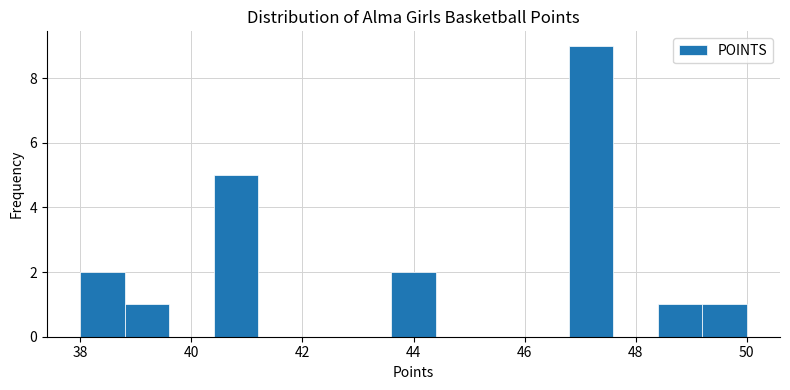

Reading left to right, list every bar in this chart as the range it spans on the x-axis followed by its height. The values are not printed on the chart, so give them approximately, as read against the axis.

38.0 to 38.8: 2
38.8 to 39.6: 1
39.6 to 40.4: 0
40.4 to 41.2: 5
41.2 to 42.0: 0
42.0 to 42.8: 0
42.8 to 43.6: 0
43.6 to 44.4: 2
44.4 to 45.2: 0
45.2 to 46.0: 0
46.0 to 46.8: 0
46.8 to 47.6: 9
47.6 to 48.4: 0
48.4 to 49.2: 1
49.2 to 50.0: 1